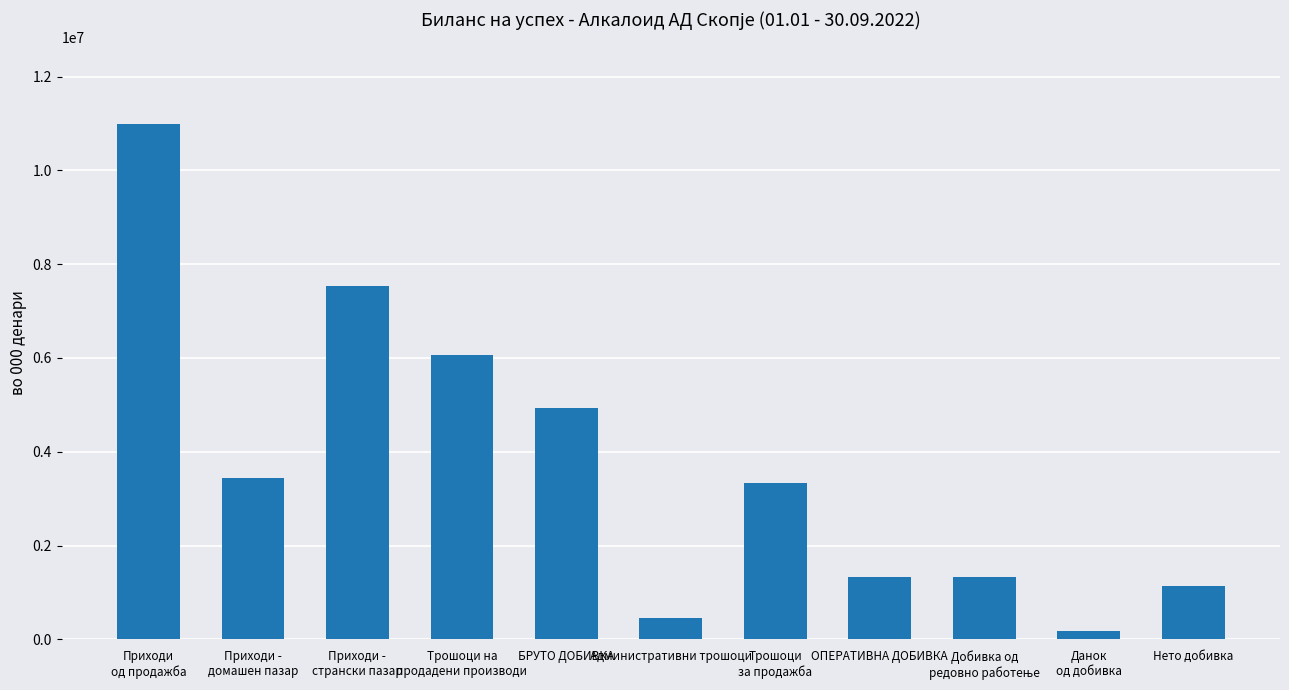

Which category has the lowest value across all series?

Данок
од добивка